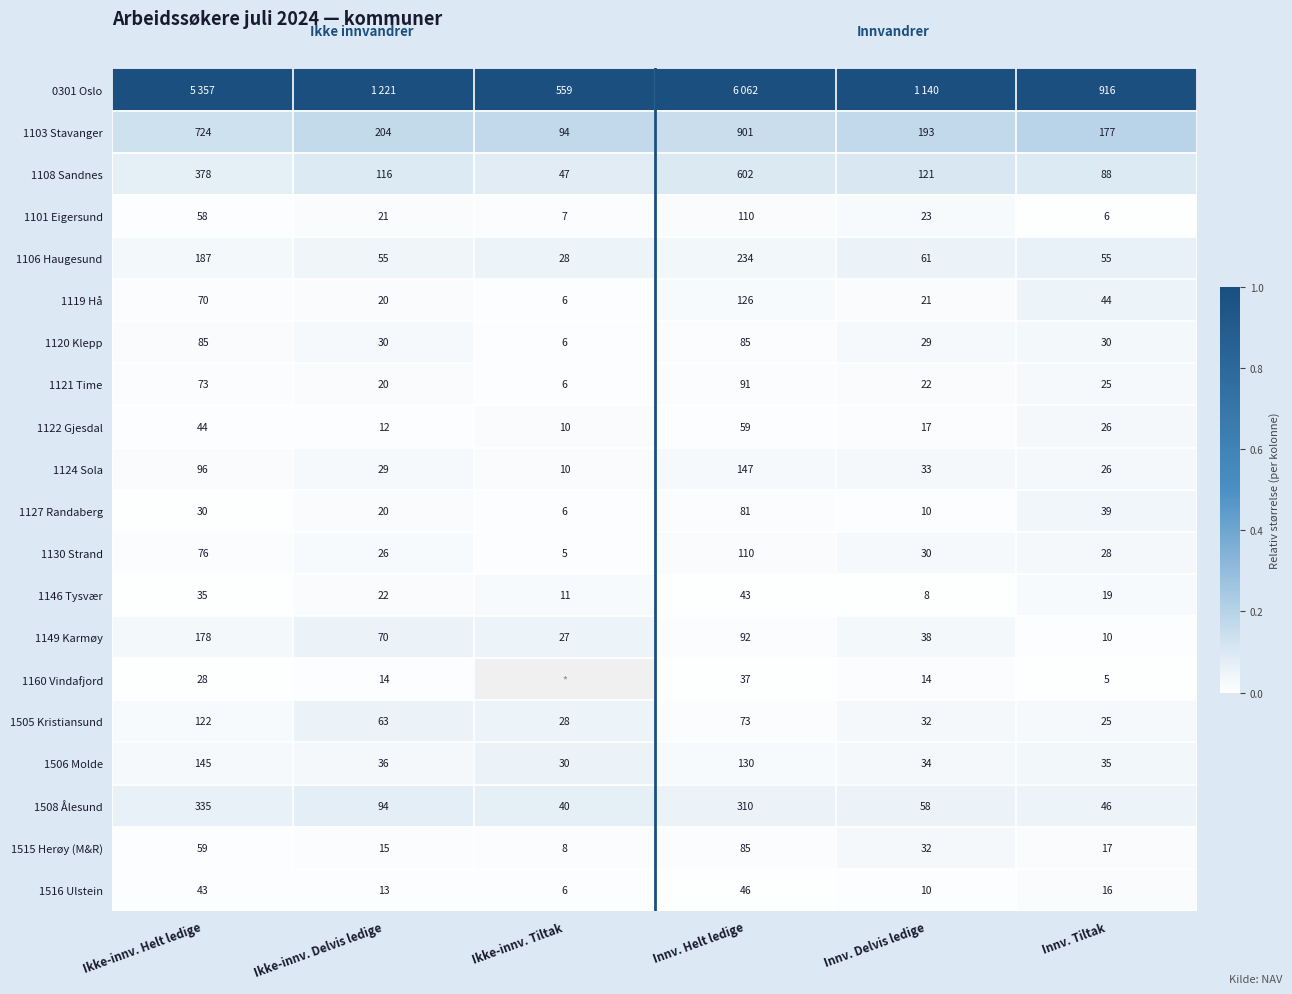

What is the minimum value for 1122 Gjesdal?

10